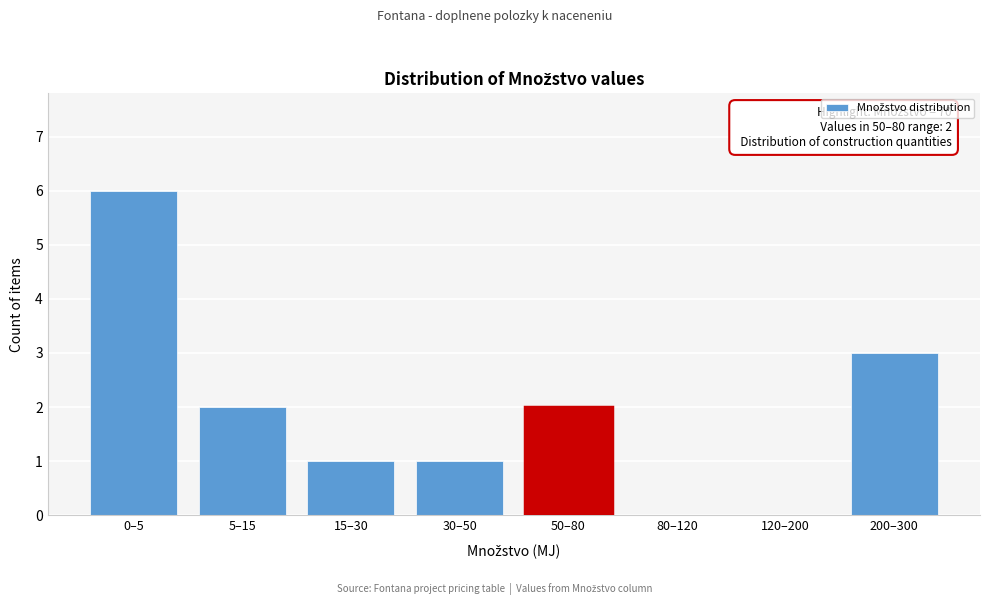

Reading left to right, transcribe all the data shown in this chart.

0–5=6	5–15=2	15–30=1	30–50=1	50–80=2	80–120=0	120–200=0	200–300=3